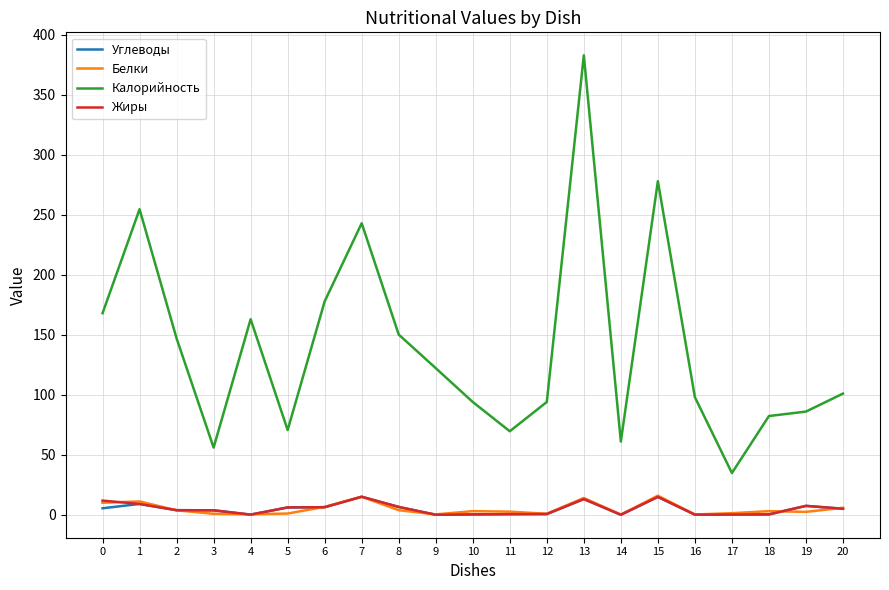

What value does the Жиры series have at 3?

3.7